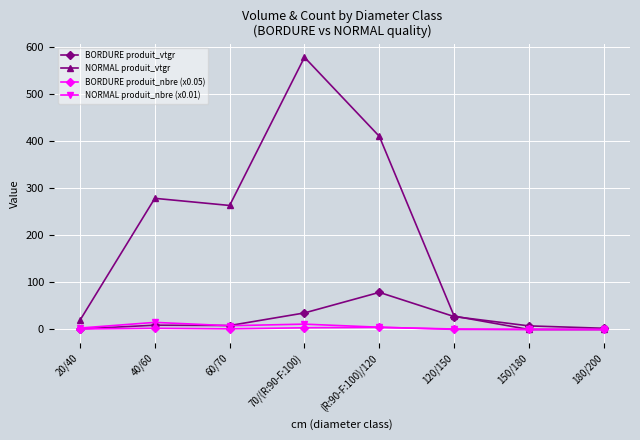

Where does the BORDURE produit_nbre (x0.05) series first go above 1?

20/40